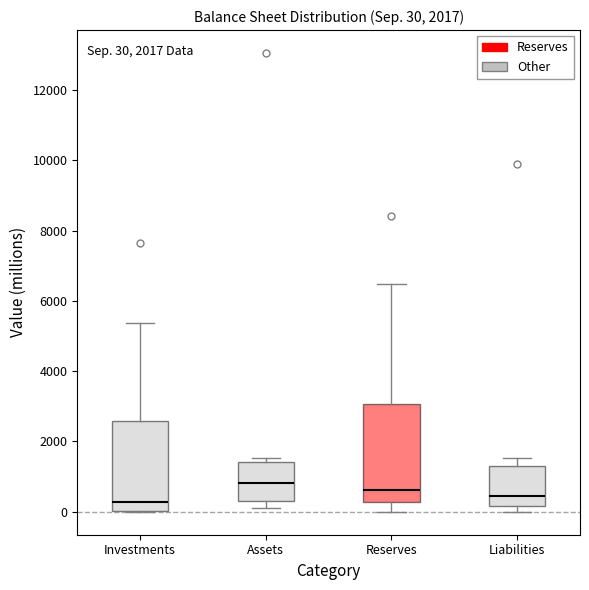

Which box is the tallest, from its lower edge to its upper edge?

Reserves